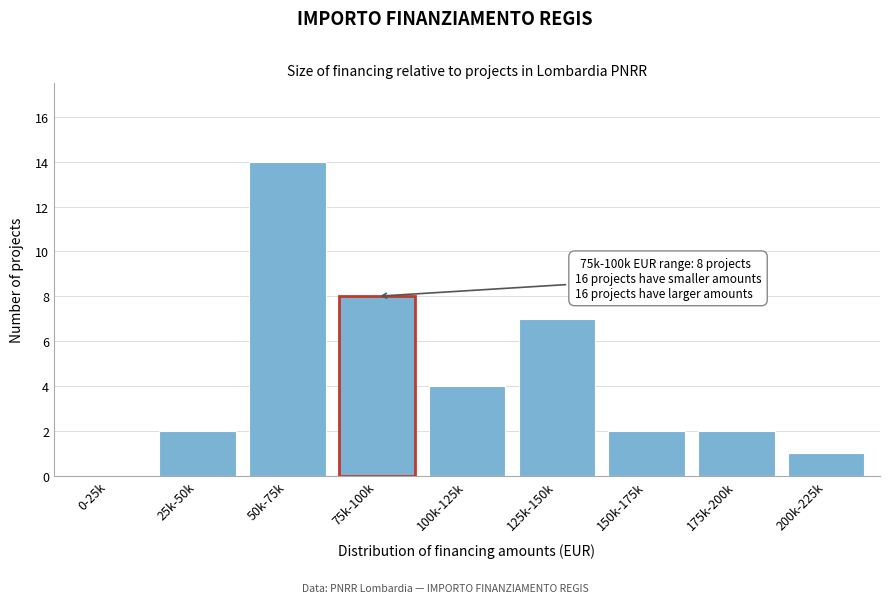

Reading left to right, list all the values displayed in this chart.

0-25k=0	25k-50k=2	50k-75k=14	75k-100k=8	100k-125k=4	125k-150k=7	150k-175k=2	175k-200k=2	200k-225k=1